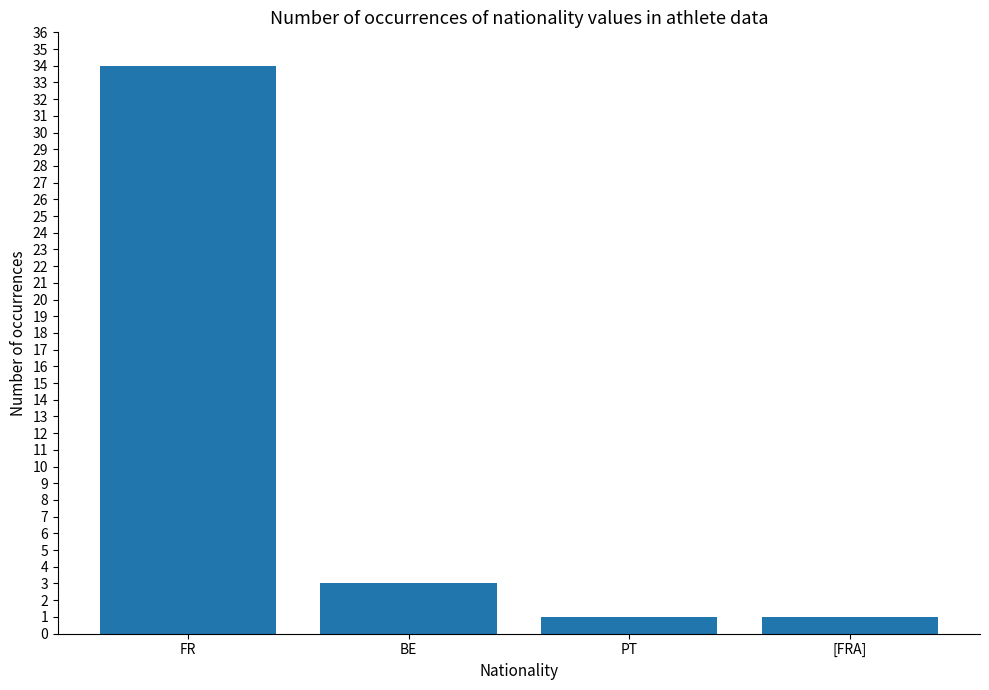

Which category has the highest value across all series?

FR